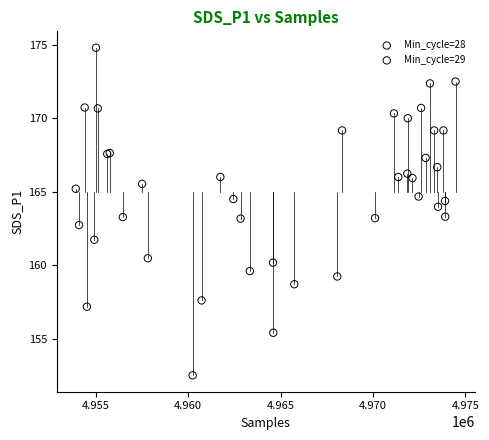

Which series reaches the maximum Y coordinate?

Min_cycle=28